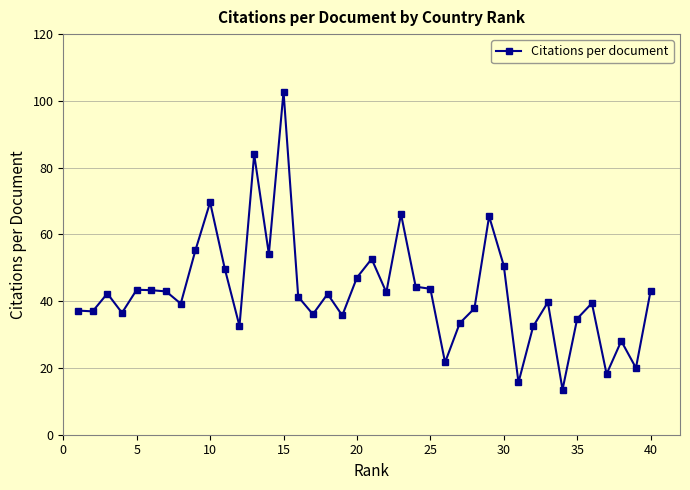

What is the difference between the second highest and minimum values?

70.5